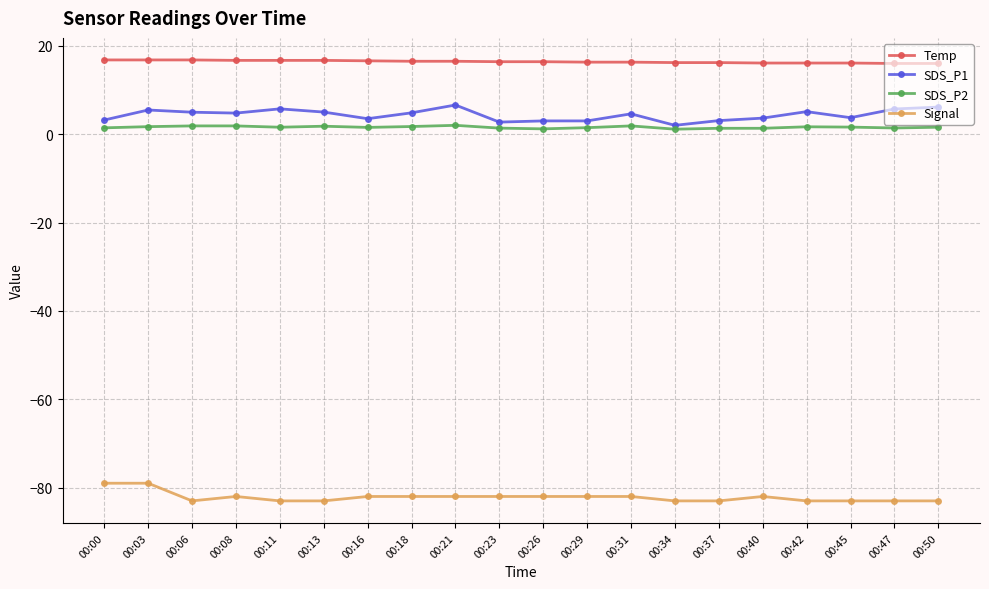

True or false: SDS_P2 and Temp cross at least once.

False